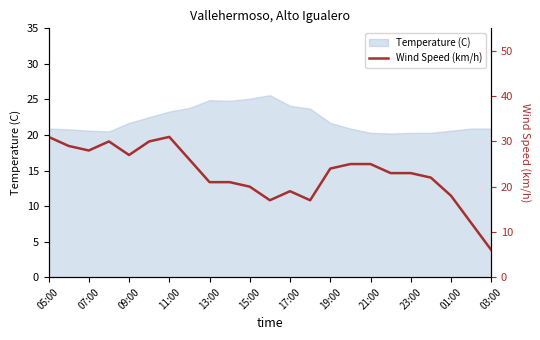

The value of Temperature (C) at 19:00 is 4.6. True or false?

False